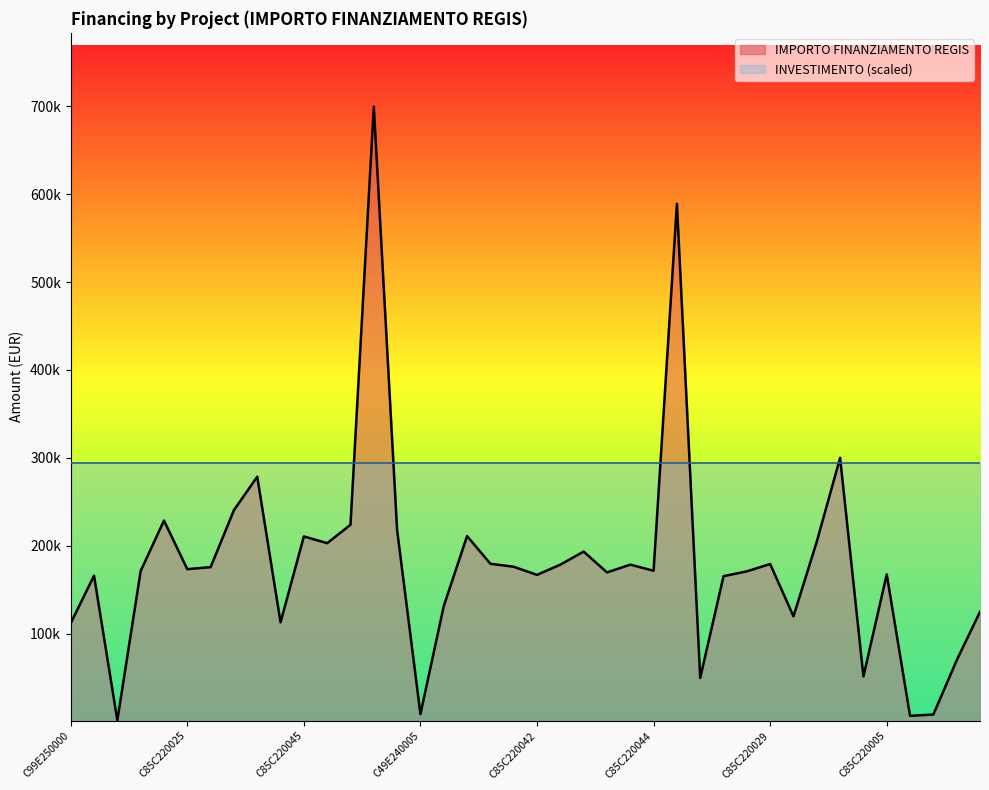

How many interior local peaks (higher than both neighbors) does the data have?

12